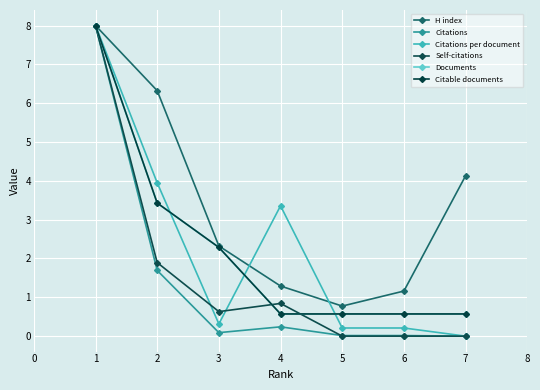

Does the chart display data point markers on the line(s)?

Yes